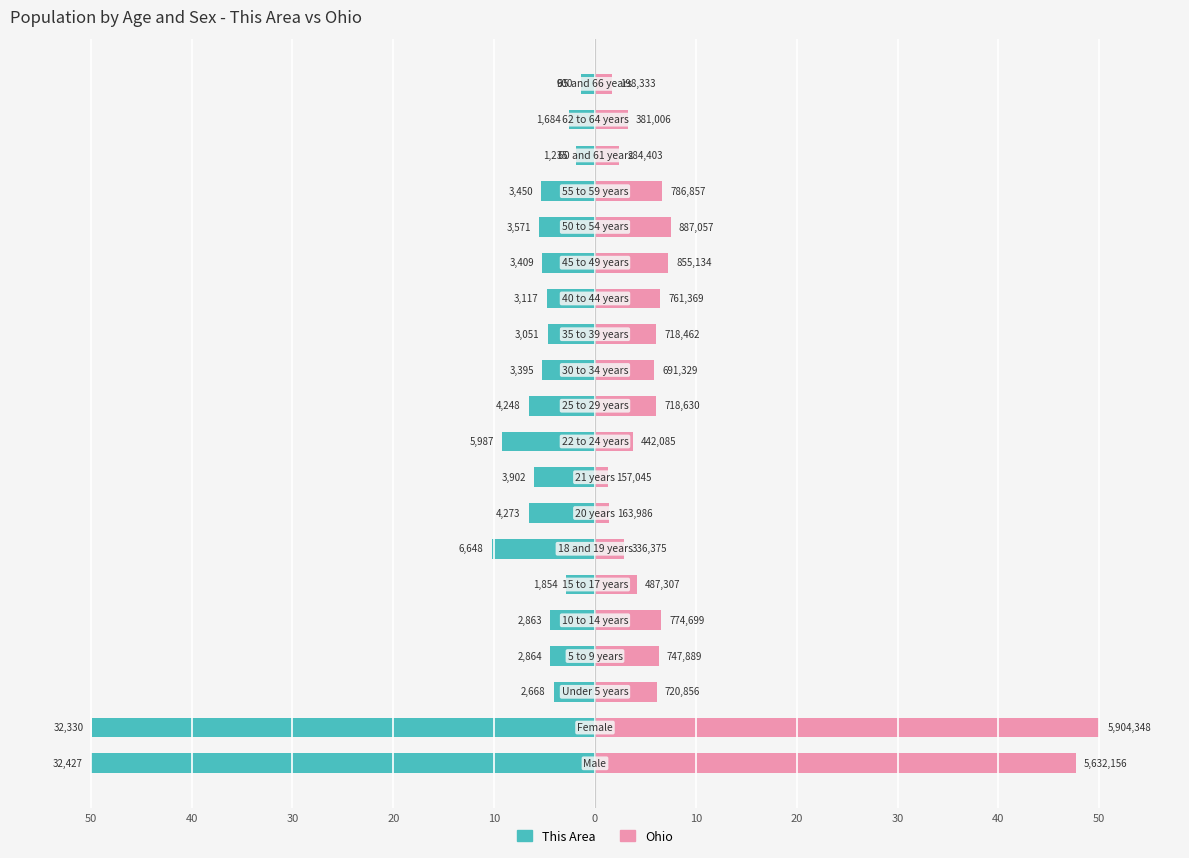

Reading right to left, extract all data points from this chart.

This Area: -1.4	-2.6	-1.9	-5.3	-5.5	-5.3	-4.8	-4.7	-5.2	-6.6	-9.2	-6.0	-6.6	-10.3	-2.9	-4.4	-4.4	-4.1	-49.9	-50.0
Ohio: 1.7	3.2	2.4	6.7	7.5	7.2	6.4	6.1	5.9	6.1	3.7	1.3	1.4	2.8	4.1	6.6	6.3	6.1	50.0	47.7